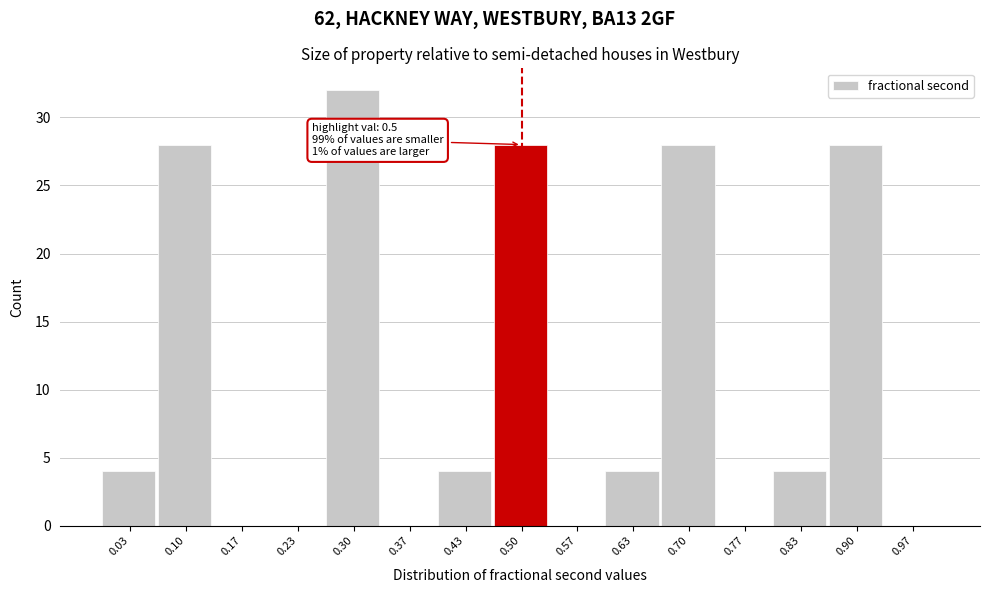

Which range on the x-axis has the tallest bar?

0.27 to 0.33